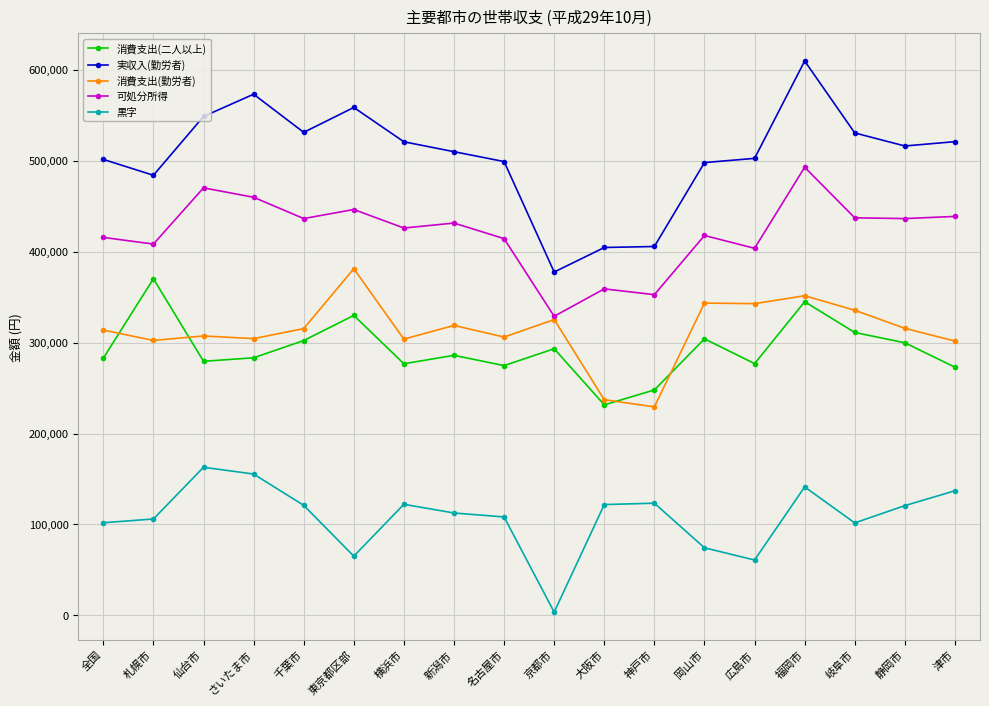

True or false: 黒字 and 消費支出(勤労者) intersect in this chart.

False